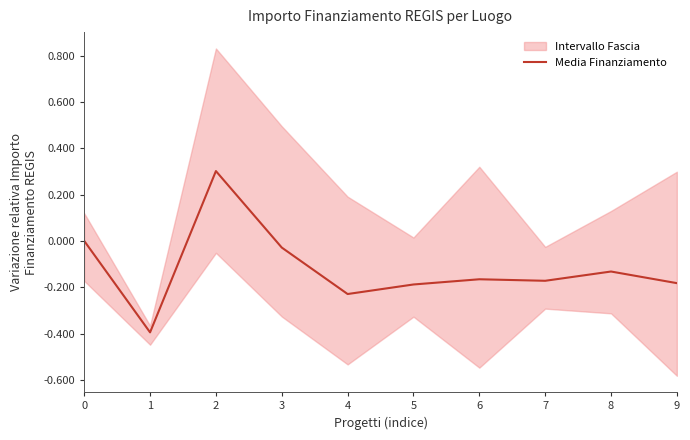

Reading left to right, extract all data points from this chart.

0=0.0	1=-0.4	2=0.3	3=-0.0	4=-0.2	5=-0.2	6=-0.2	7=-0.2	8=-0.1	9=-0.2